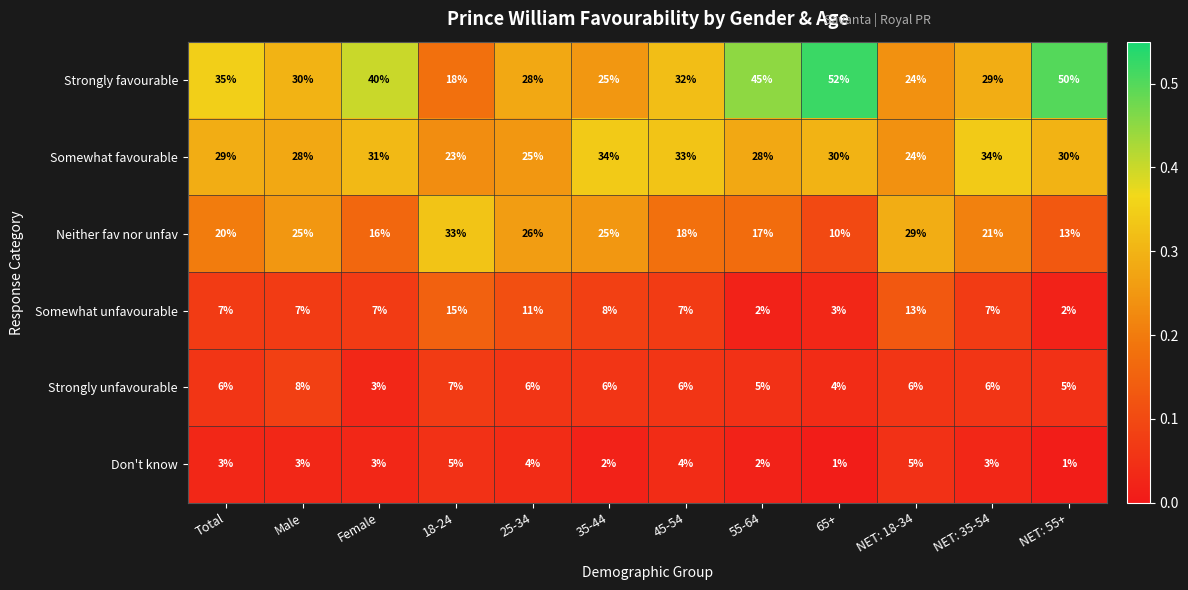

Which category has the highest value across all series?

65+